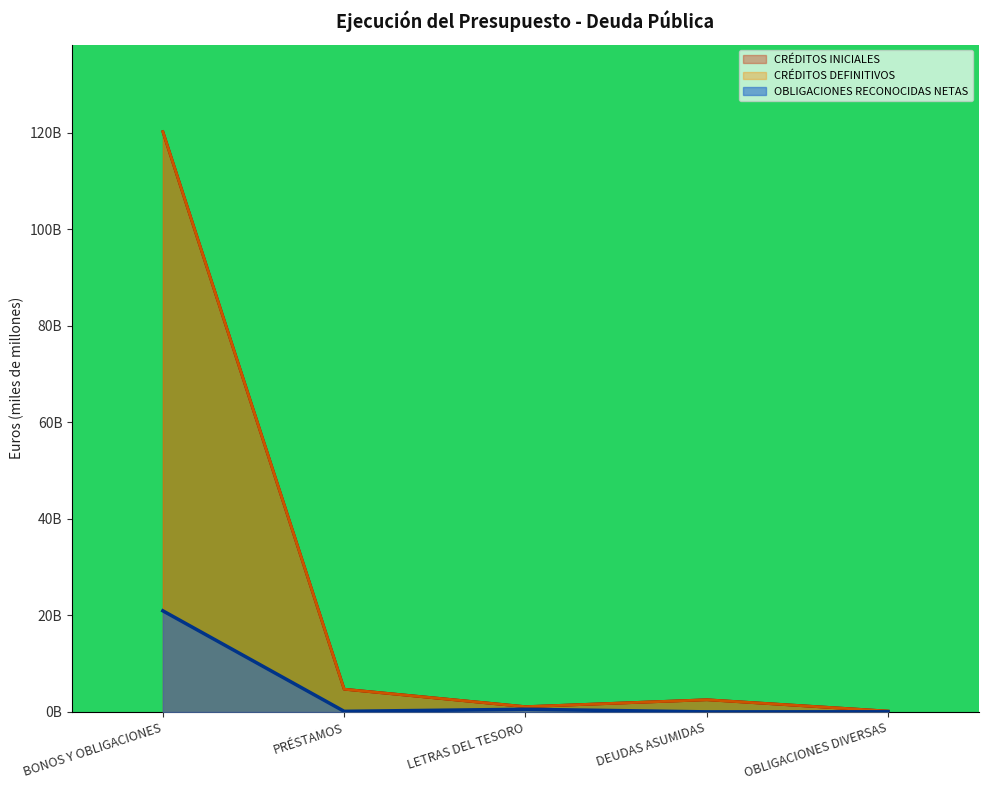

Reading left to right, extract all data points from this chart.

CRÉDITOS INICIALES: BONOS Y OBLIGACIONES=120.2	PRÉSTAMOS=4.7	LETRAS DEL TESORO=1.1	DEUDAS ASUMIDAS=2.5	OBLIGACIONES DIVERSAS=0.2
CRÉDITOS DEFINITIVOS: BONOS Y OBLIGACIONES=120.2	PRÉSTAMOS=4.7	LETRAS DEL TESORO=1.1	DEUDAS ASUMIDAS=2.5	OBLIGACIONES DIVERSAS=0.2
OBLIGACIONES RECONOCIDAS NETAS: BONOS Y OBLIGACIONES=21.0	PRÉSTAMOS=0.1	LETRAS DEL TESORO=0.6	DEUDAS ASUMIDAS=0.0	OBLIGACIONES DIVERSAS=0.0